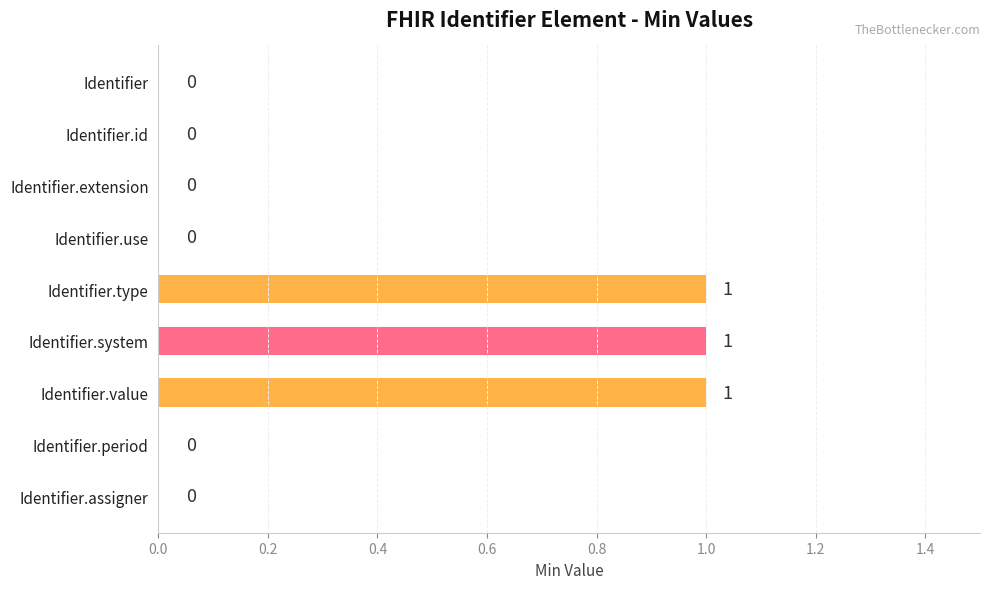

Reading top to bottom, extract all data points from this chart.

Identifier=0	Identifier.id=0	Identifier.extension=0	Identifier.use=0	Identifier.type=1	Identifier.system=1	Identifier.value=1	Identifier.period=0	Identifier.assigner=0